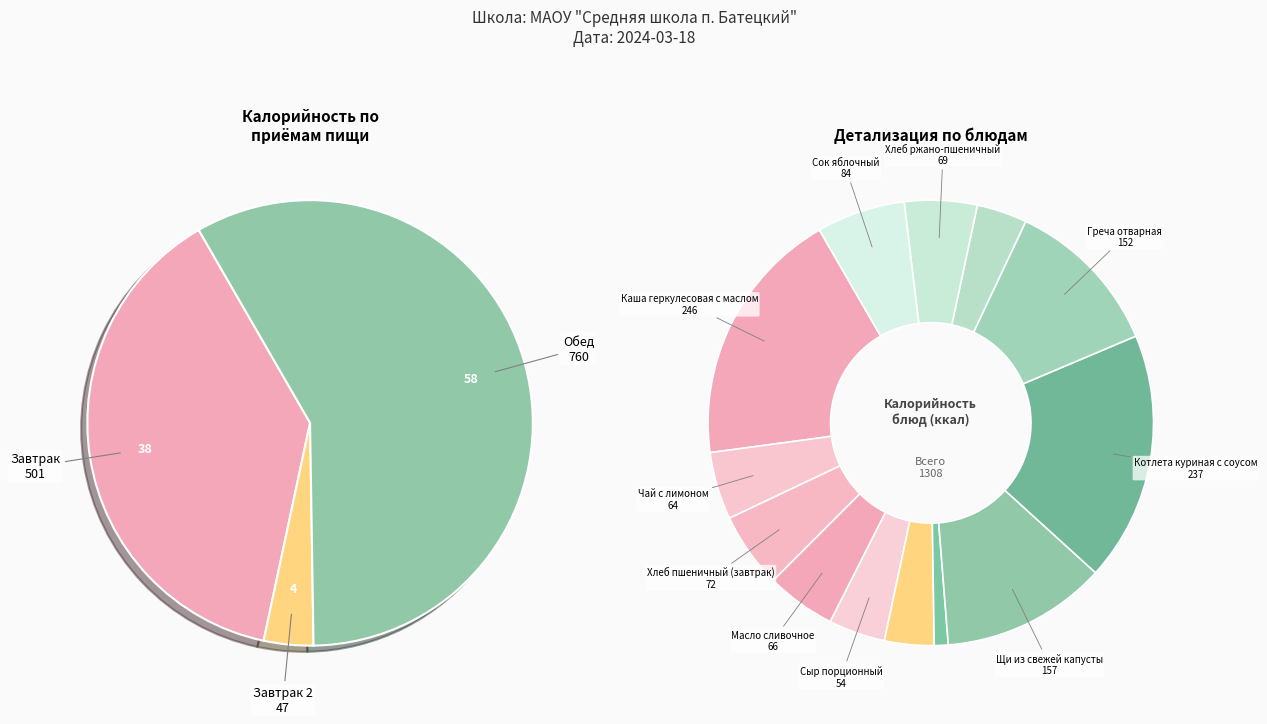

Does any single category account for the majority?

No